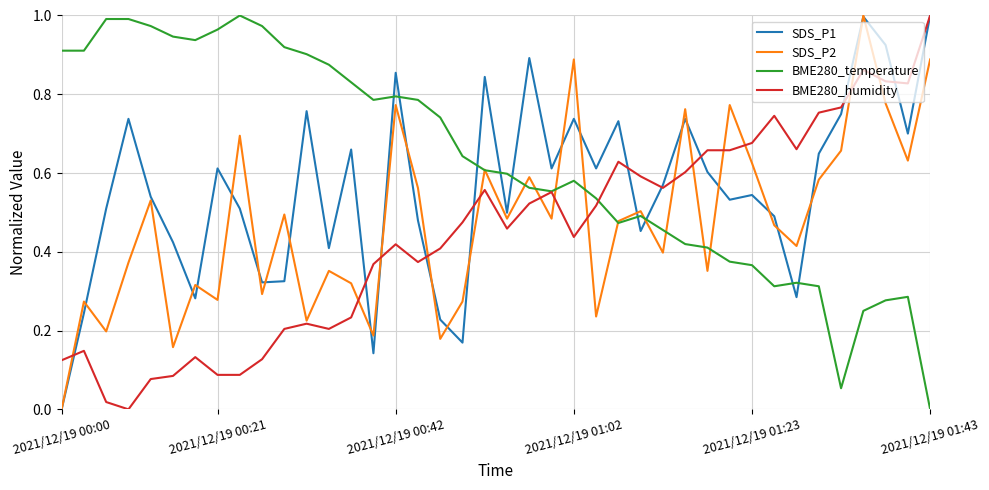

List the series in order of their overall mean, lowest first.

BME280_humidity, SDS_P2, SDS_P1, BME280_temperature